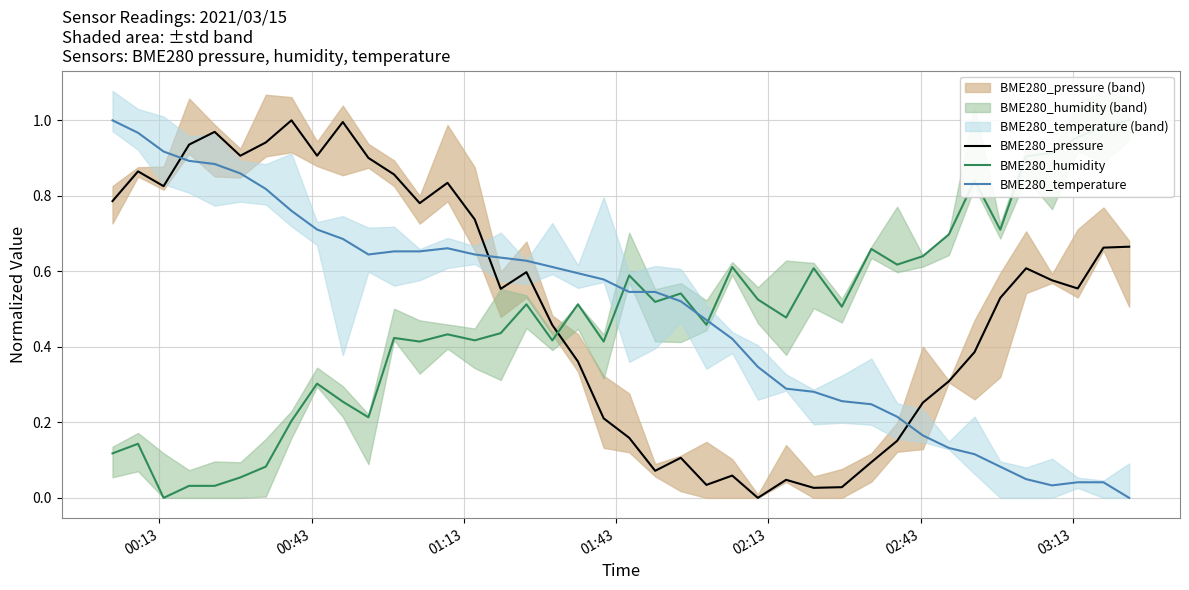

True or false: BME280_pressure and BME280_temperature cross at least once.

True